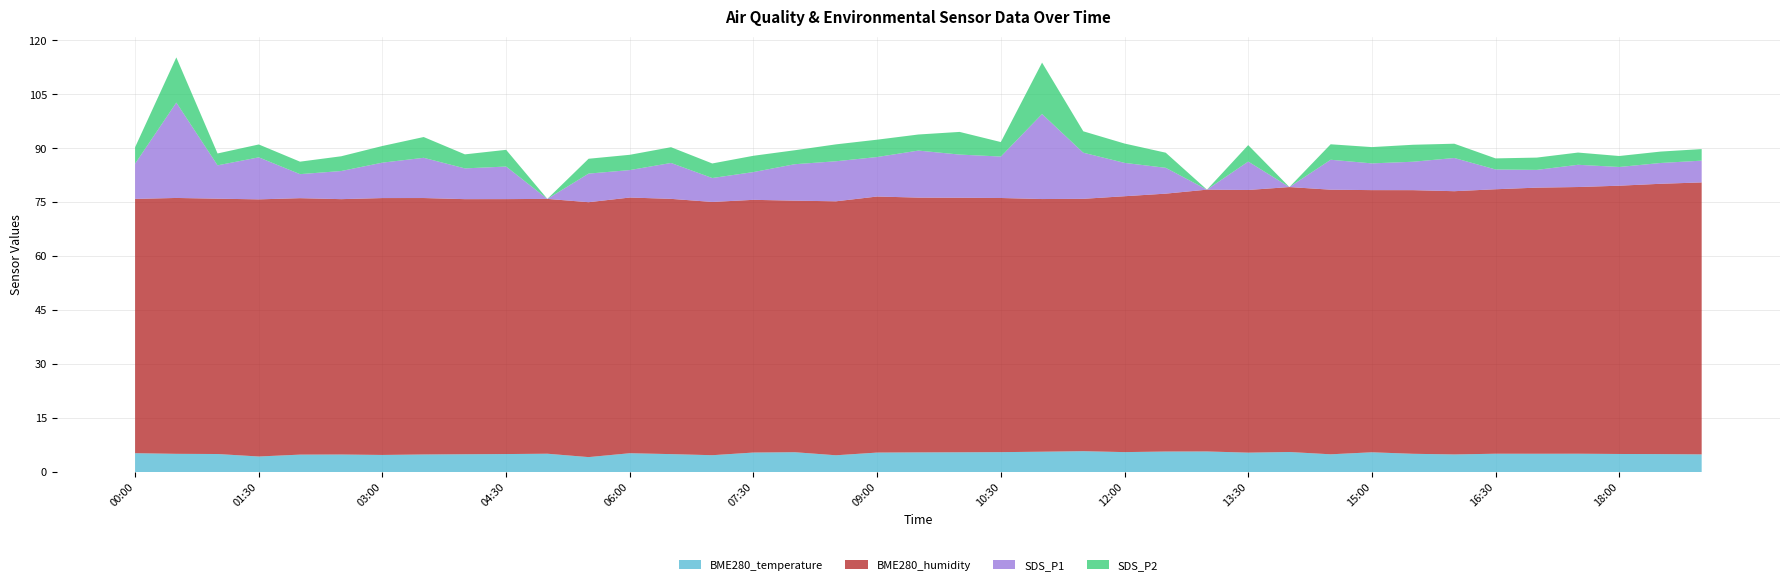

Reading right to left, what are all the values shown in this chart?

BME280_temperature: 19:00=4.9	18:30=5.0	18:00=5.0	17:30=5.1	17:00=5.1	16:30=5.1	16:00=4.9	15:30=5.1	15:00=5.5	14:30=4.9	14:00=5.6	13:30=5.4	13:00=5.7	12:30=5.7	12:00=5.5	11:30=5.8	11:00=5.7	10:30=5.5	10:00=5.5	09:30=5.5	09:00=5.4	08:30=4.7	08:00=5.5	07:30=5.4	07:00=4.7	06:30=5.0	06:00=5.2	05:30=4.2	05:00=5.1	04:30=5.0	04:00=5.0	03:30=4.9	03:00=4.8	02:30=4.9	02:00=4.8	01:30=4.3	01:00=5.0	00:30=5.1	00:00=5.2
BME280_humidity: 19:00=75.6	18:30=75.2	18:00=74.6	17:30=74.1	17:00=74.0	16:30=73.5	16:00=73.2	15:30=73.3	15:00=72.9	14:30=73.6	14:00=73.7	13:30=73.0	13:00=72.8	12:30=71.7	12:00=71.1	11:30=70.2	11:00=70.2	10:30=70.7	10:00=70.8	09:30=70.8	09:00=71.2	08:30=70.6	08:00=69.9	07:30=70.2	07:00=70.4	06:30=71.0	06:00=71.1	05:30=70.9	05:00=70.8	04:30=70.9	04:00=70.9	03:30=71.3	03:00=71.4	02:30=71.0	02:00=71.3	01:30=71.5	01:00=71.0	00:30=71.1	00:00=70.7
SDS_P1: 19:00=6.0	18:30=5.8	18:00=5.2	17:30=6.2	17:00=4.9	16:30=5.5	16:00=9.2	15:30=7.9	15:00=7.4	14:30=8.3	14:00=0.0	13:30=7.9	13:00=0.0	12:30=7.2	12:00=9.3	11:30=12.8	11:00=23.6	10:30=11.5	10:00=12.0	09:30=13.1	09:00=11.0	08:30=11.1	08:00=10.1	07:30=7.7	07:00=6.7	06:30=10.0	06:00=7.6	05:30=8.0	05:00=0.0	04:30=9.1	04:00=8.6	03:30=11.2	03:00=9.8	02:30=7.8	02:00=6.7	01:30=11.7	01:00=9.3	00:30=26.5	00:00=9.8
SDS_P2: 19:00=3.2	18:30=3.2	18:00=3.0	17:30=3.4	17:00=3.4	16:30=3.1	16:00=4.0	15:30=4.7	15:00=4.5	14:30=4.3	14:00=0.0	13:30=4.6	13:00=0.0	12:30=4.2	12:00=5.4	11:30=6.0	11:00=14.3	10:30=4.0	10:00=6.3	09:30=4.5	09:00=4.8	08:30=4.7	08:00=3.9	07:30=4.5	07:00=4.0	06:30=4.4	06:00=4.2	05:30=4.1	05:00=0.0	04:30=4.7	04:00=3.9	03:30=5.8	03:00=4.6	02:30=4.1	02:00=3.5	01:30=3.6	01:00=3.3	00:30=12.6	00:00=4.6